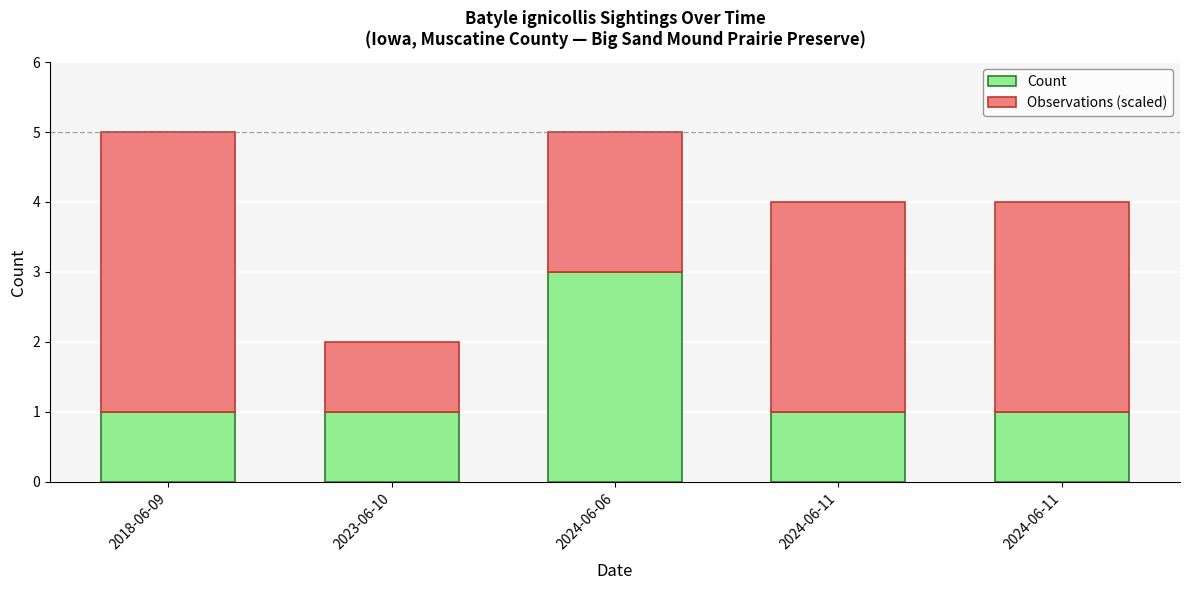

At how many categories does at least one series exceed 2?

4